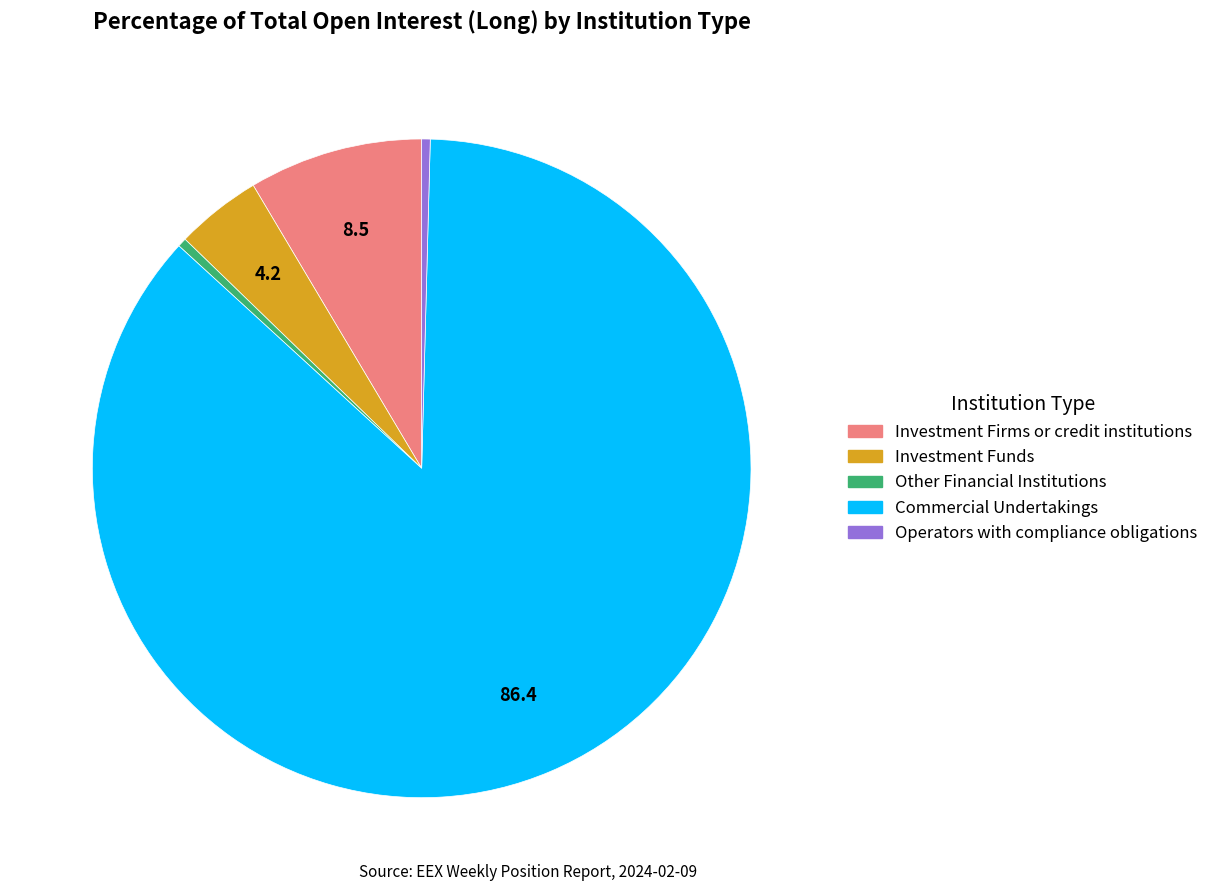

What is the largest slice in the pie chart?

Commercial Undertakings